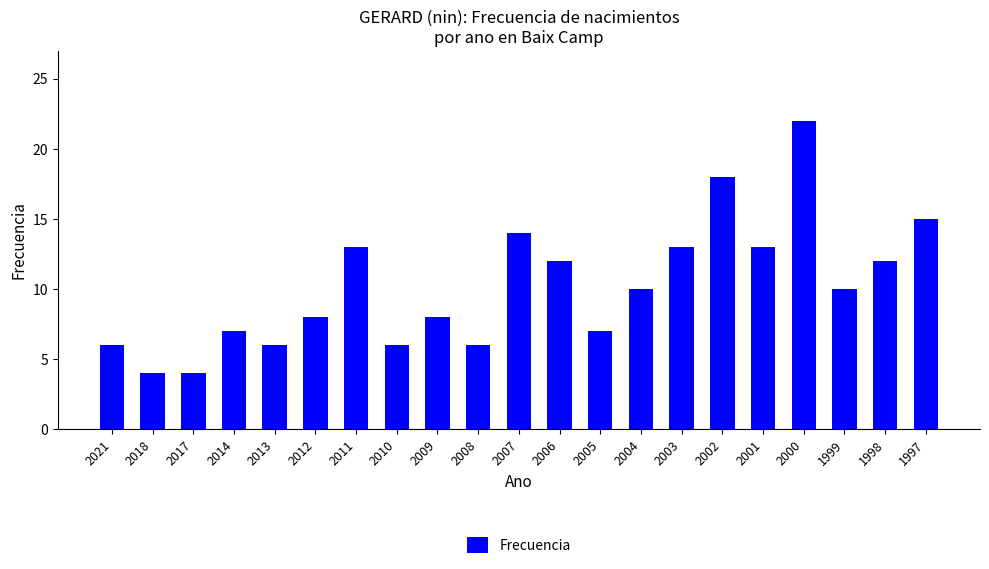

How many distinct data groups are displayed?

1